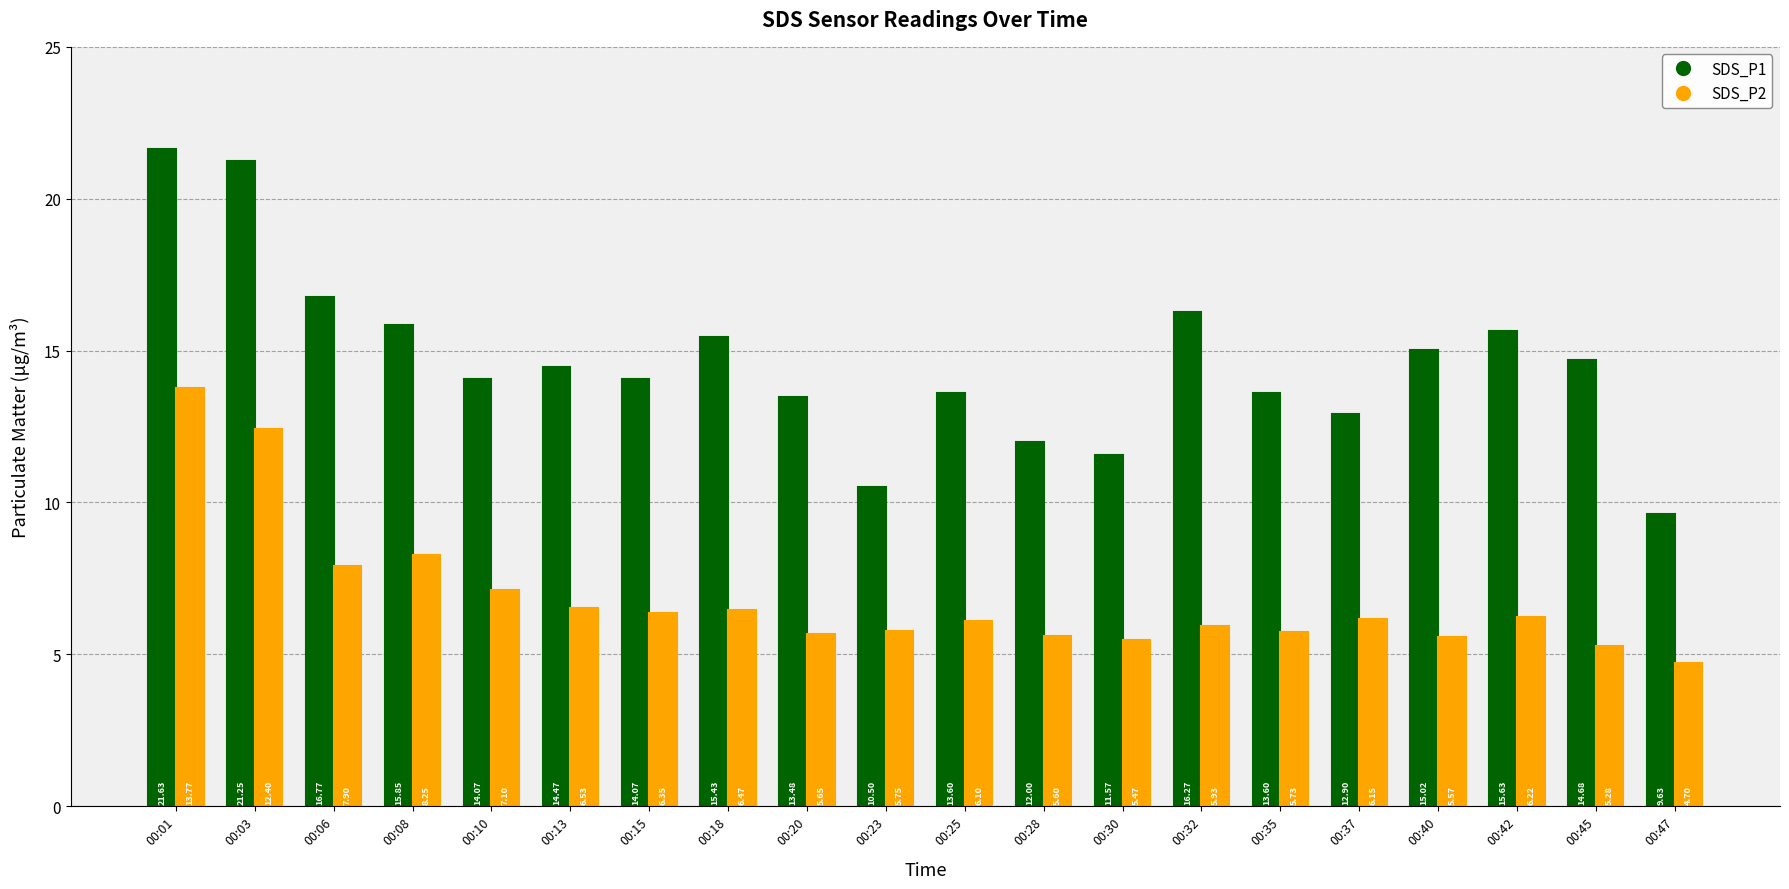

What is the difference between the maximum and minimum values in the SDS_P1 series?

12.0